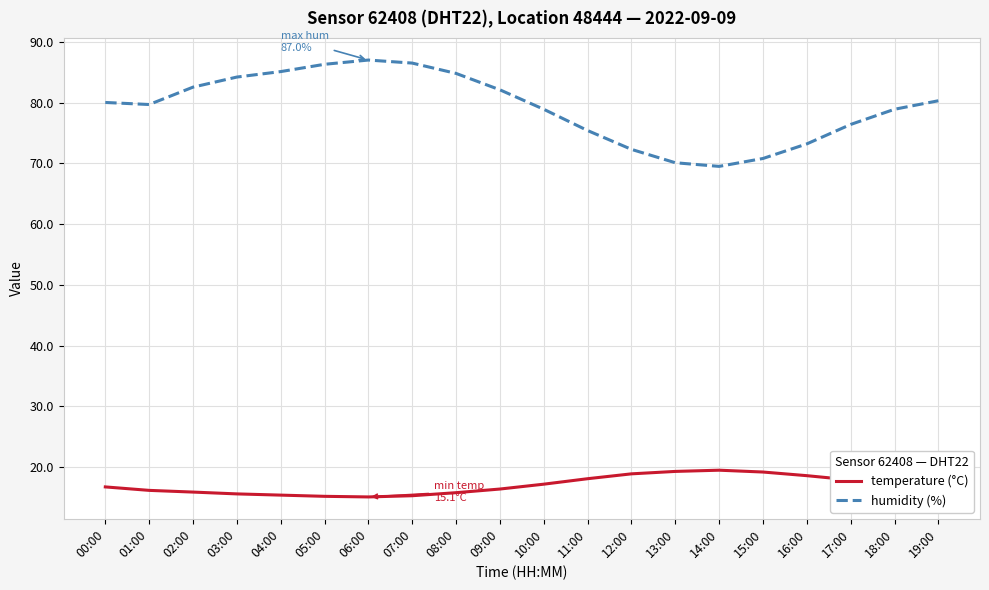

Between 07:00 and 17:00, which series saw the biggest shift?

humidity (%)